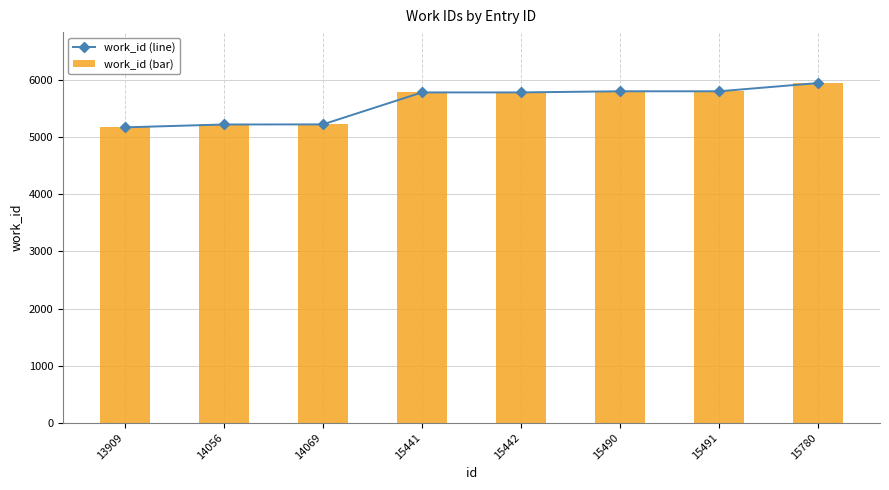

Reading right to left, what are all the values shown in this chart?

work_id (line): 15780=5951	15491=5807	15490=5807	15442=5787	15441=5787	14069=5227	14056=5225	13909=5175
work_id (bar): 15780=5951	15491=5807	15490=5807	15442=5787	15441=5787	14069=5227	14056=5225	13909=5175